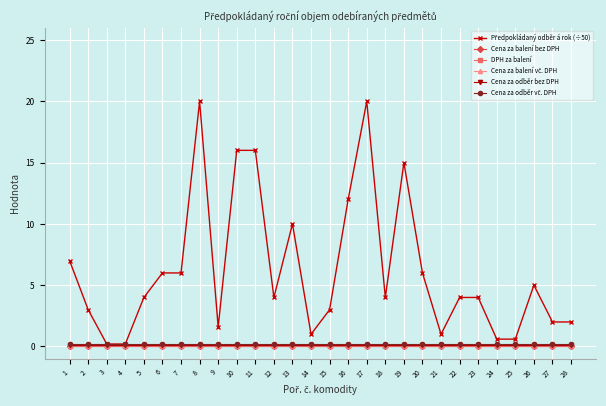

True or false: Cena za balení bez DPH has a value of 0.0 at 9.

True